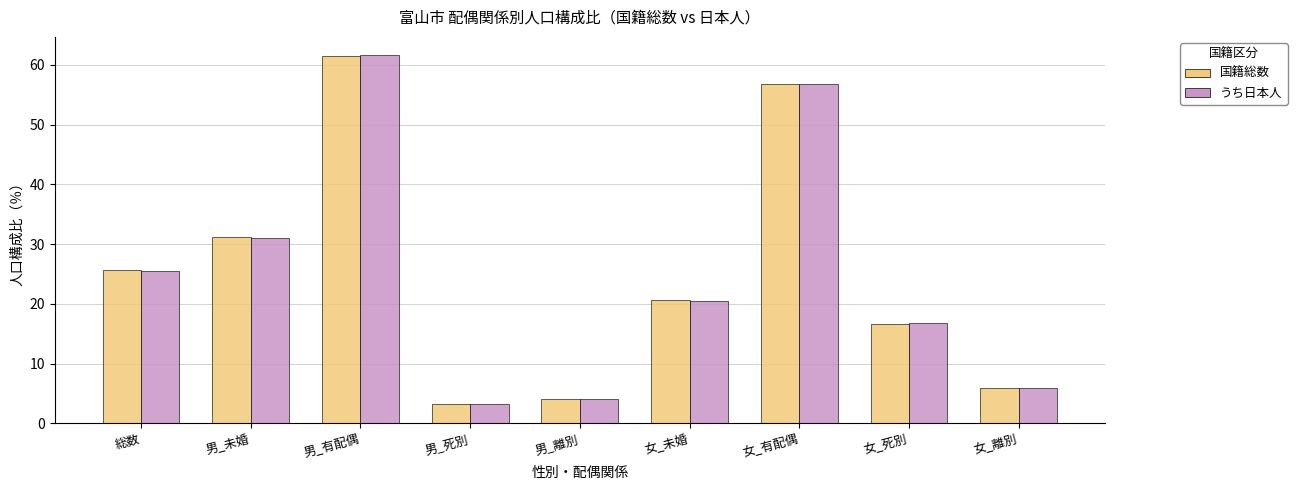

What is the minimum value for 国籍総数?

3.2